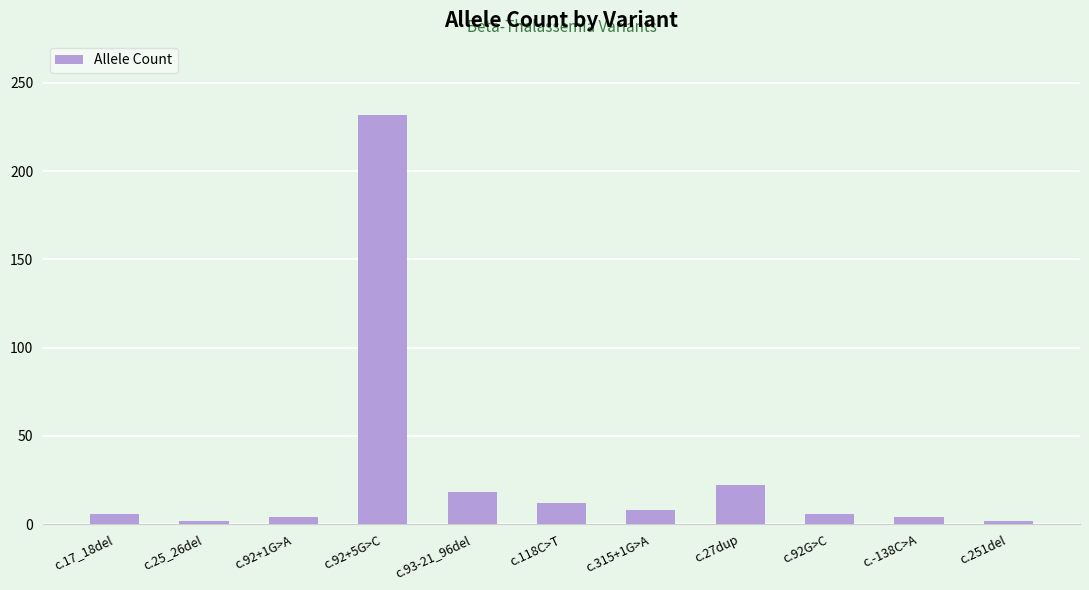

What is the ratio of the value at c.92+5G>C to the value at c.93-21_96del?

12.9